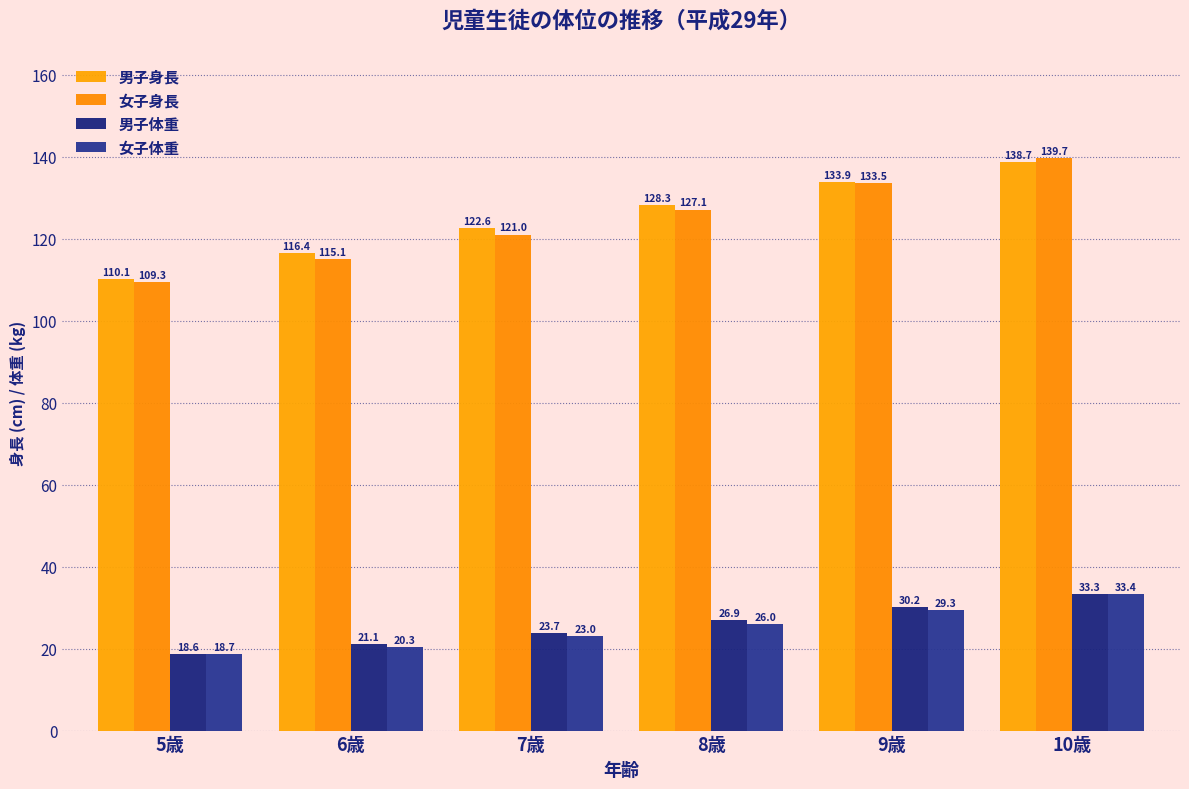

Reading left to right, list all the values displayed in this chart.

男子身長: 110.1	116.4	122.6	128.3	133.9	138.7
女子身長: 109.3	115.1	121.0	127.1	133.5	139.7
男子体重: 18.6	21.1	23.7	26.9	30.2	33.3
女子体重: 18.7	20.3	23.0	26.0	29.3	33.4